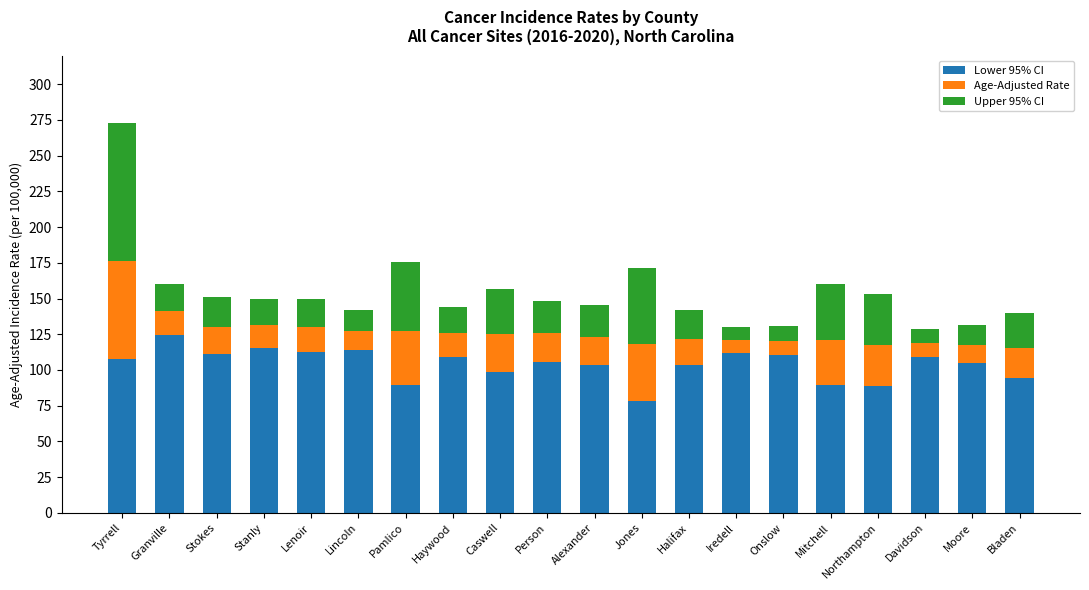

What is the total value across all series at Iredell?

130.4